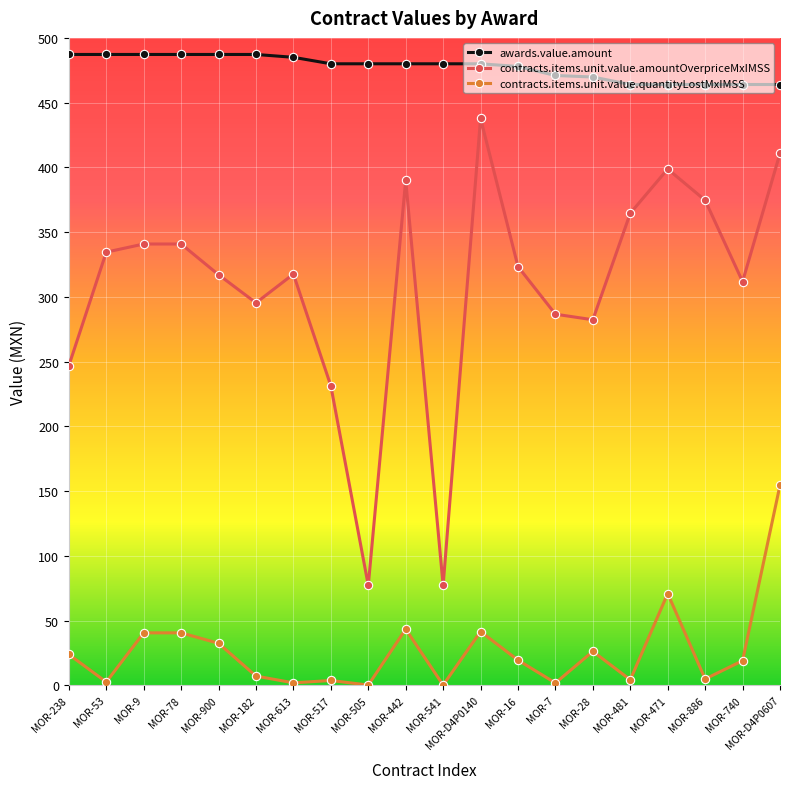

The value of contracts.items.unit.value.amountOverpriceMxIMSS at MOR-471 is 669.5. True or false?

False